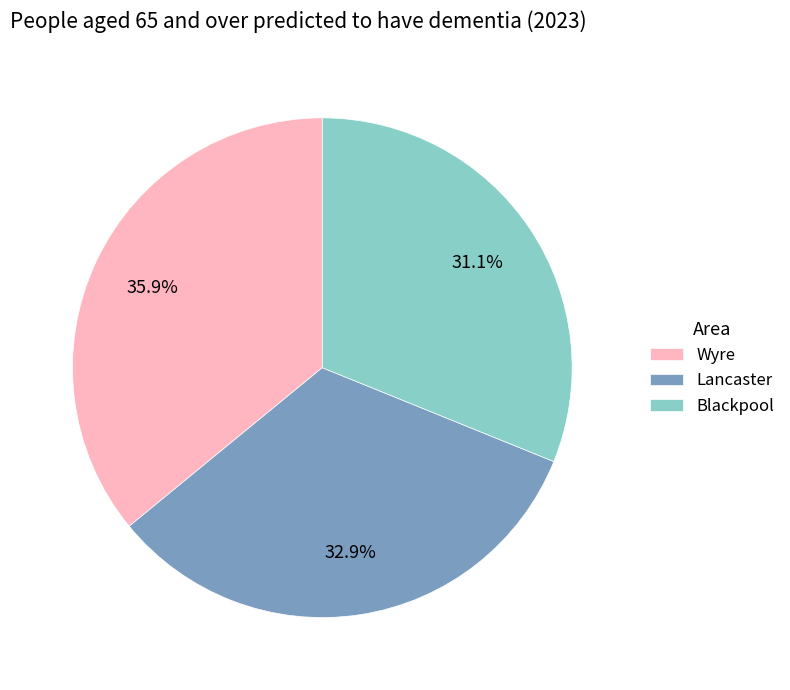

How many segments does this pie chart have?

3